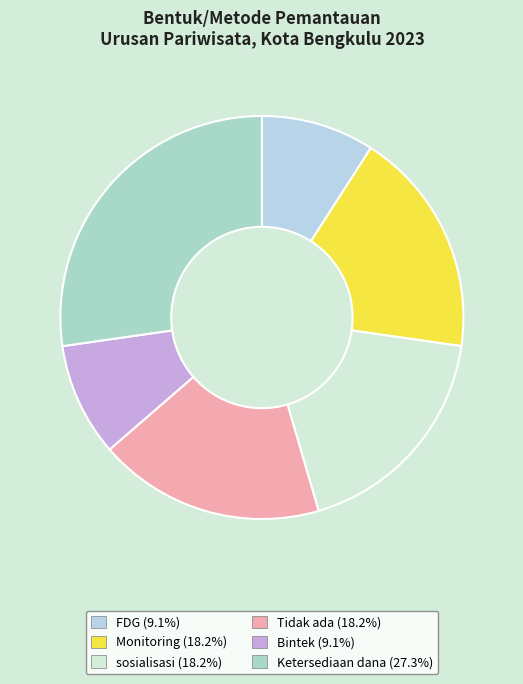

How many segments does this pie chart have?

6